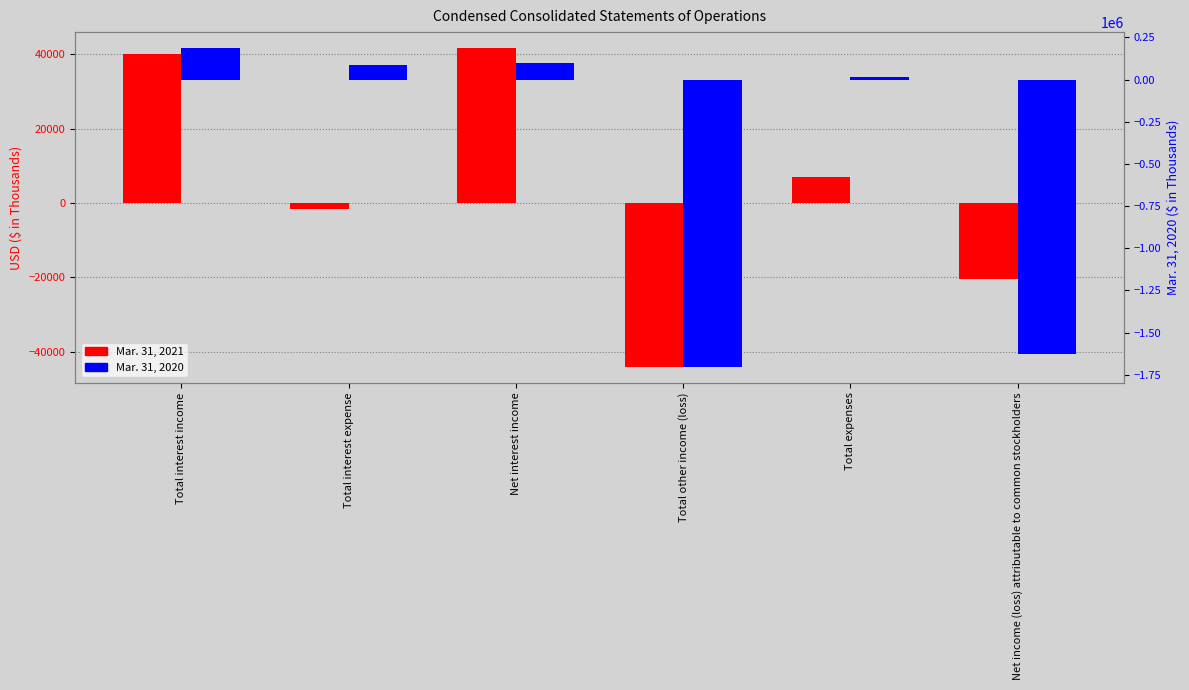

What is the label of the 2nd bar from the right?

Total expenses